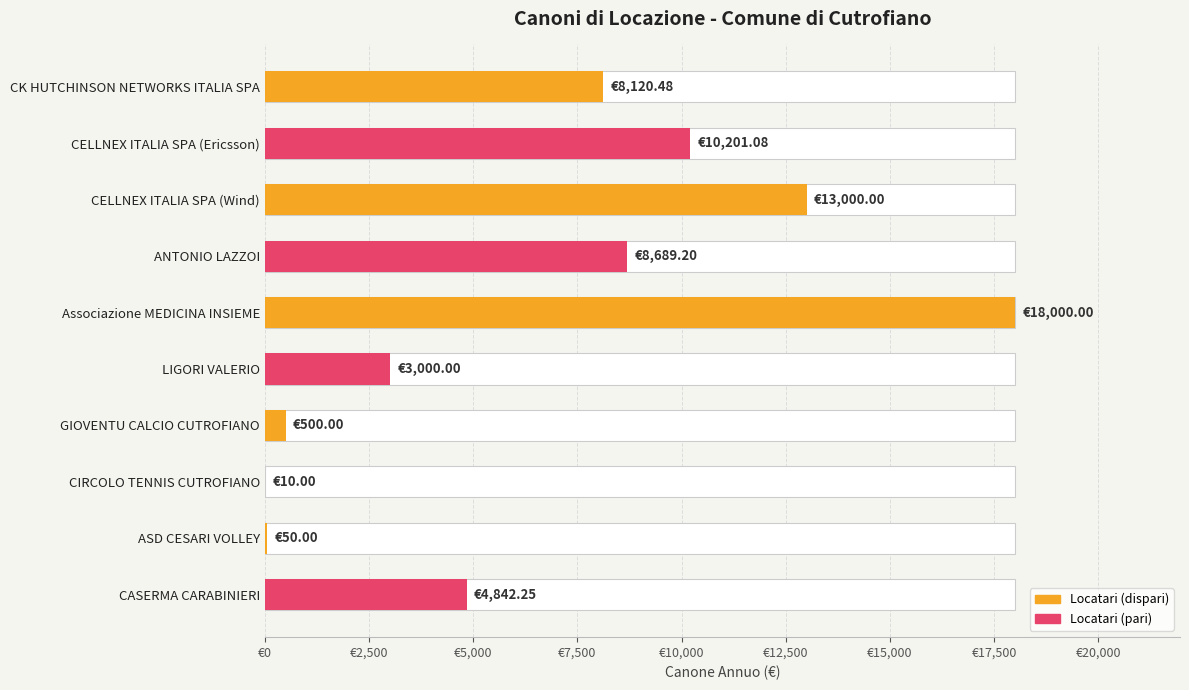

What is the difference between the second highest and minimum values?

12990.0